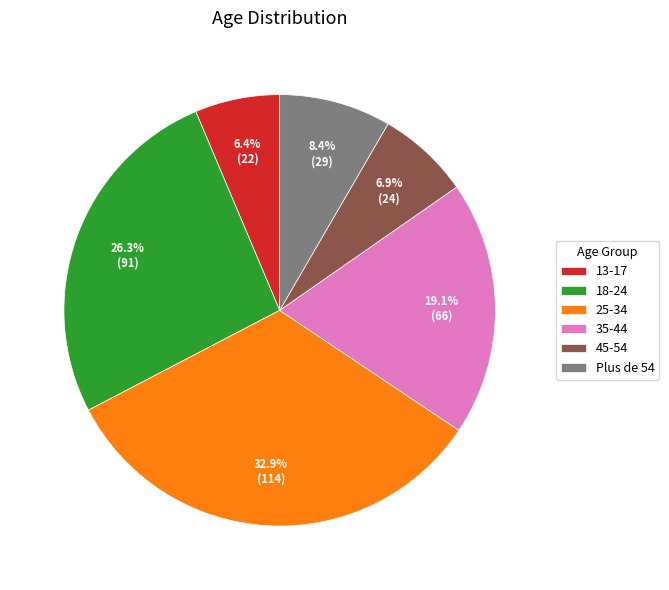

Do Plus de 54 and 13-17 together represent more than half of the pie?

No